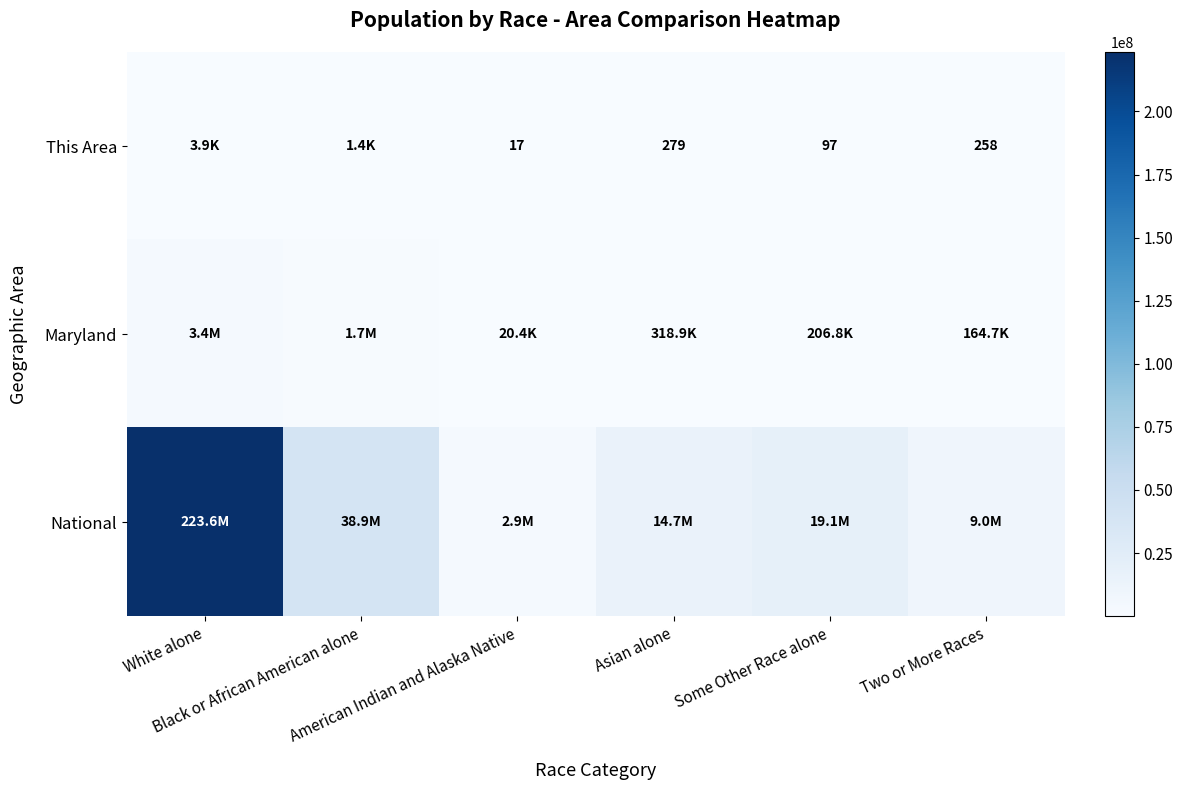

What is the smallest value displayed?

17